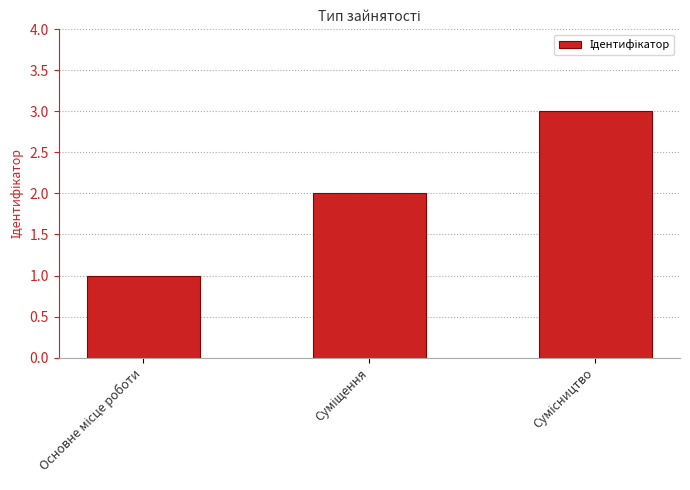

Are the bars grouped side by side (vs. stacked)?

No